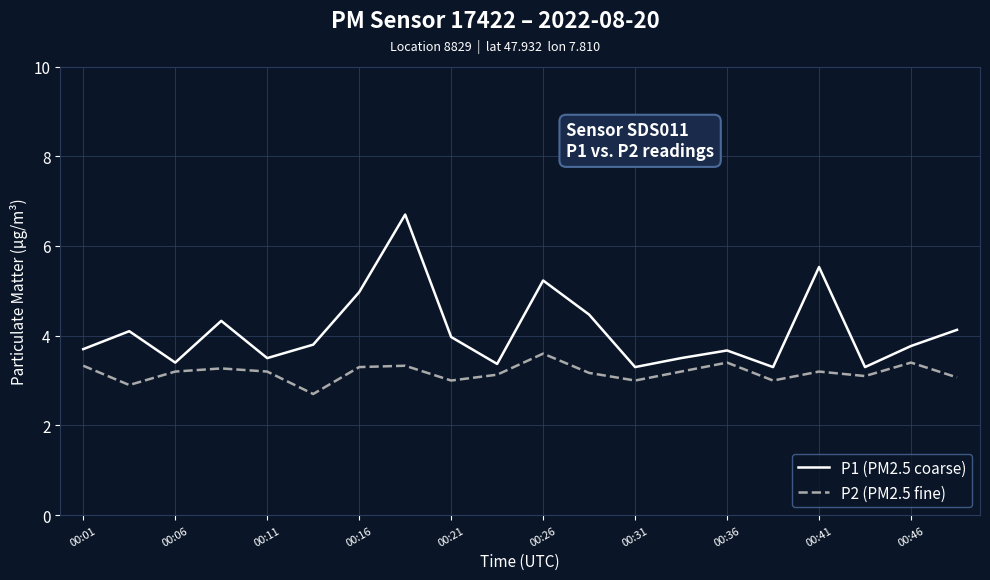

What is the highest value of the P2 (PM2.5 fine) series?

3.6